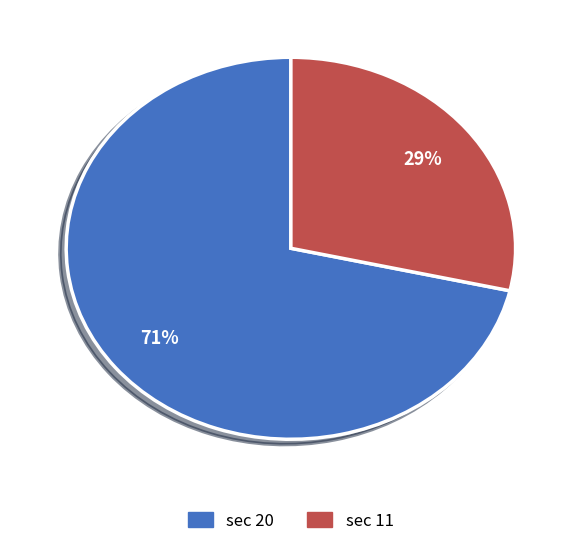

To the nearest percent, what is the average slice percentage?

50%